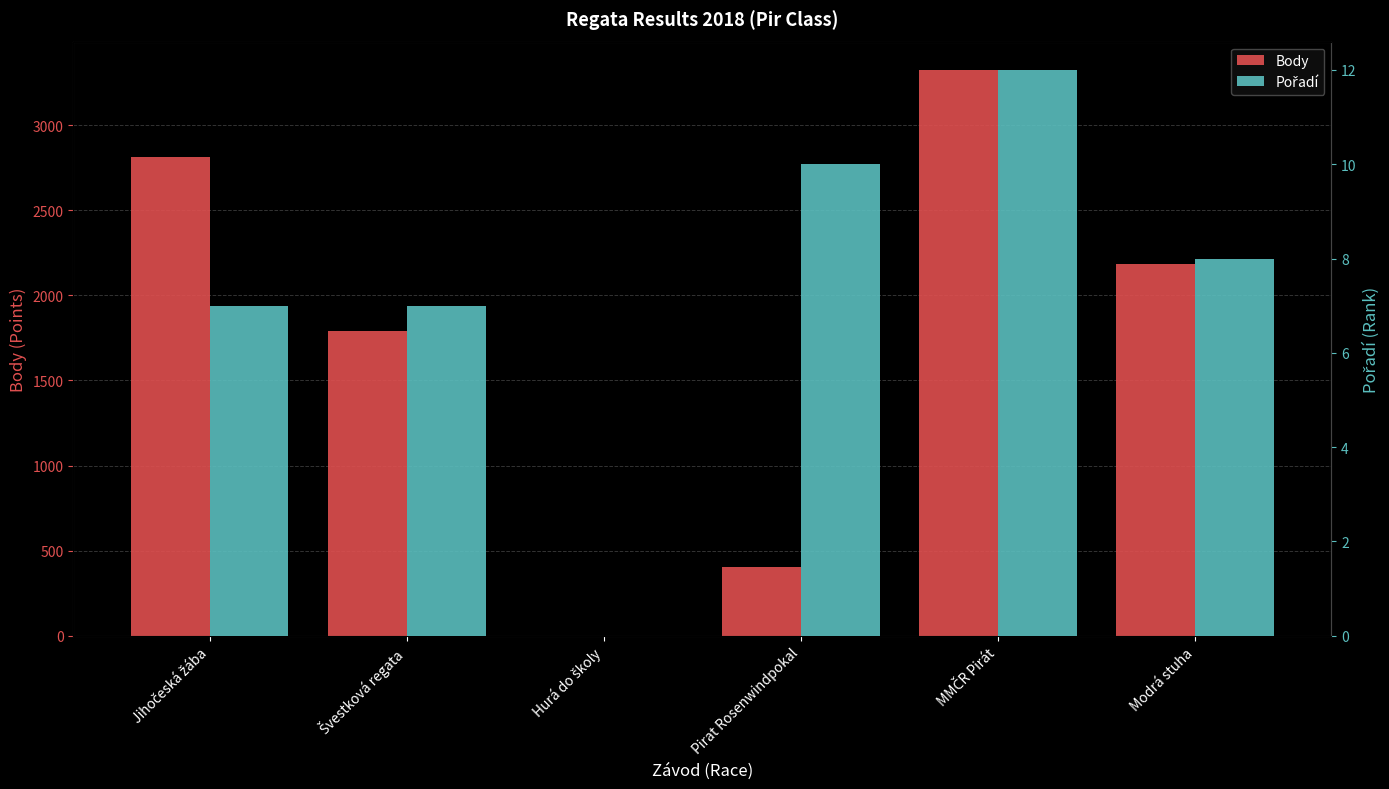

Which category has the lowest value in the Body series?

Hurá do školy